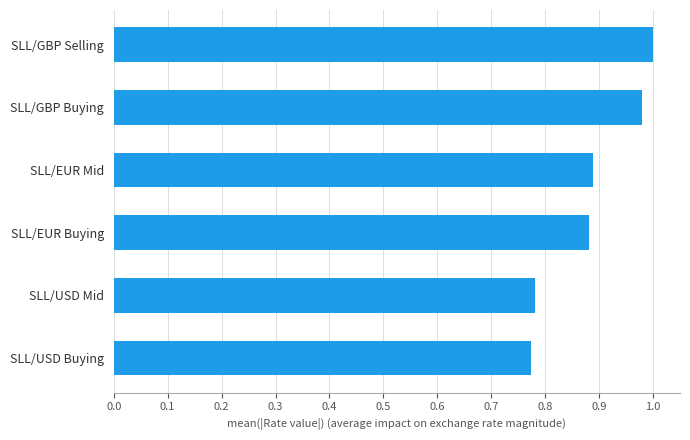

What is the sum of all values?

5.3